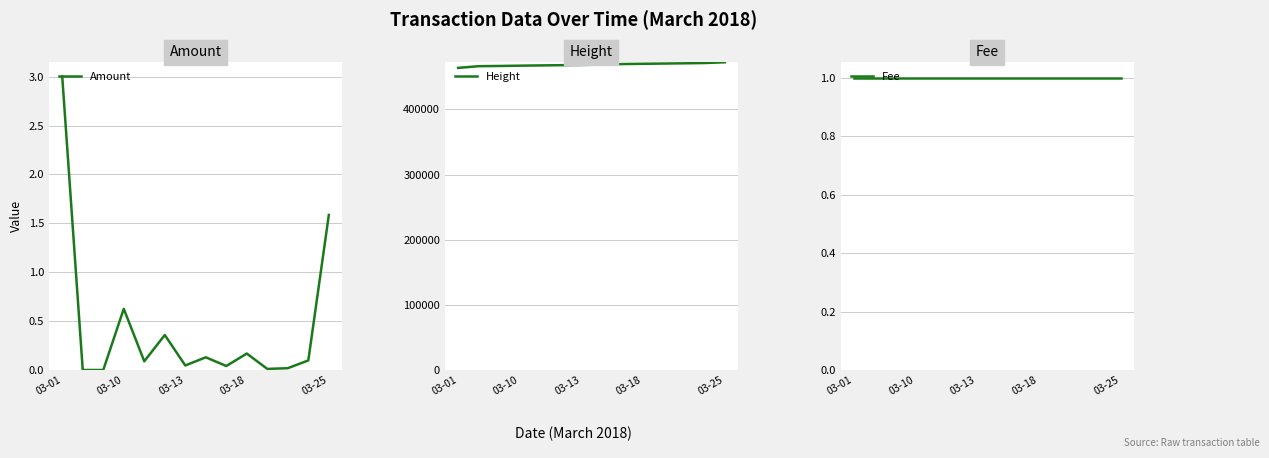

How many times do Amount and Fee cross each other?

2